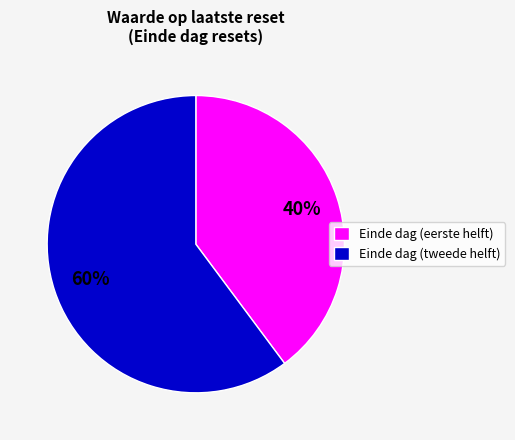

To the nearest percent, what portion does Einde dag (tweede helft) represent?

60%